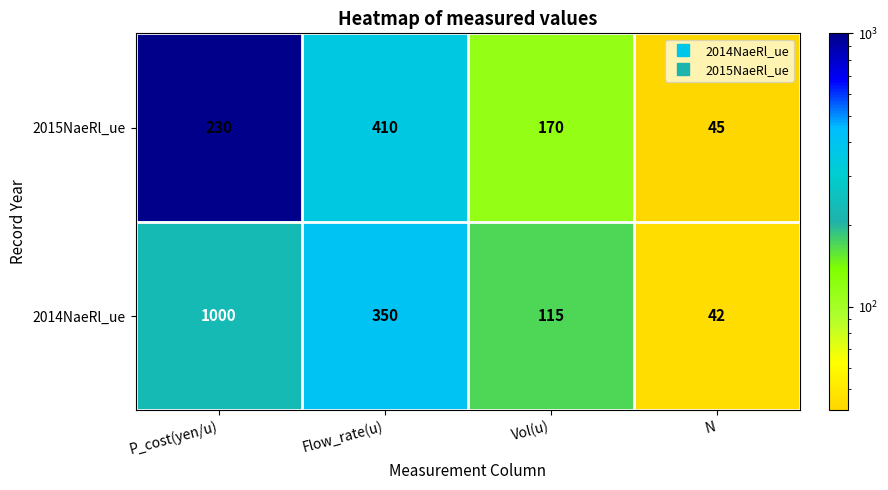

At which category does the chart reach its minimum across all series?

N